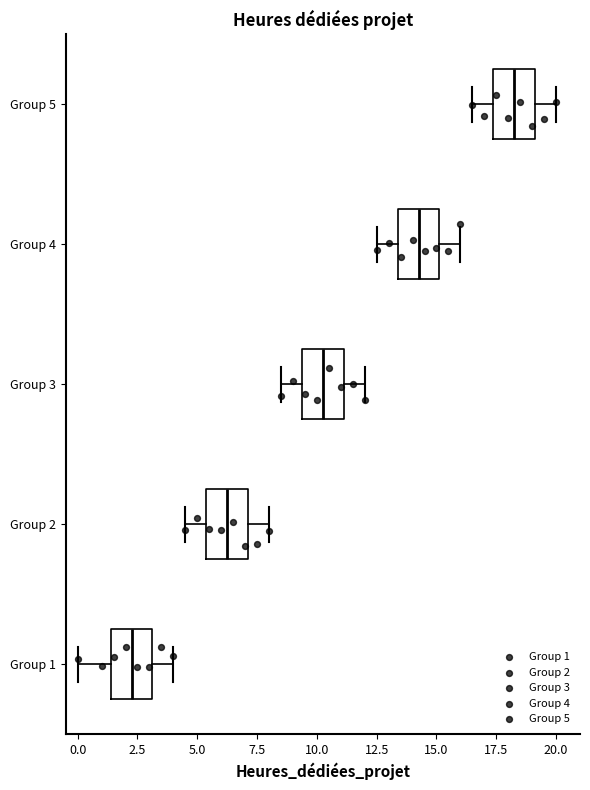

Reading bottom to top, read every box against the x-axis: the position of its median line, the range the box covers, and the ends of its whiskers. The values are not printed on the chart, so give them approximately, as read against the axis.

Group 1: median 2.5, box 1.5 to 3.0, whiskers 0.0 to 4.0
Group 2: median 6.5, box 5.5 to 7.0, whiskers 4.5 to 8.0
Group 3: median 10.5, box 9.5 to 11.0, whiskers 8.5 to 12.0
Group 4: median 14.5, box 13.5 to 15.0, whiskers 12.5 to 16.0
Group 5: median 18.5, box 17.5 to 19.0, whiskers 16.5 to 20.0